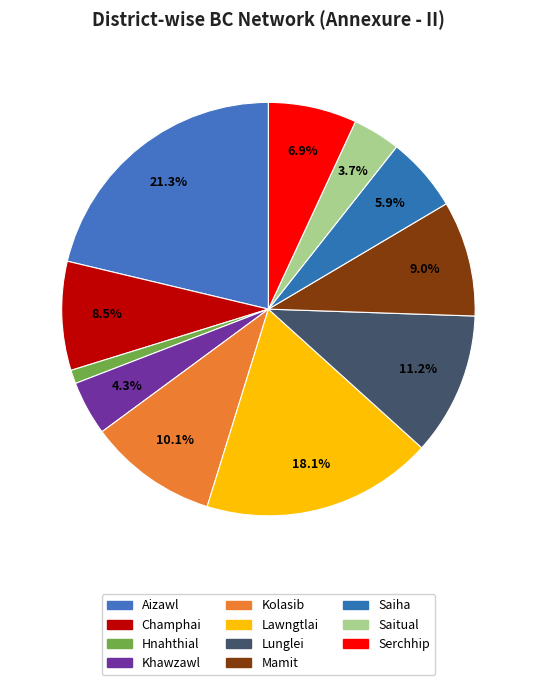

Is it true that Mamit is 1% of the pie?

False